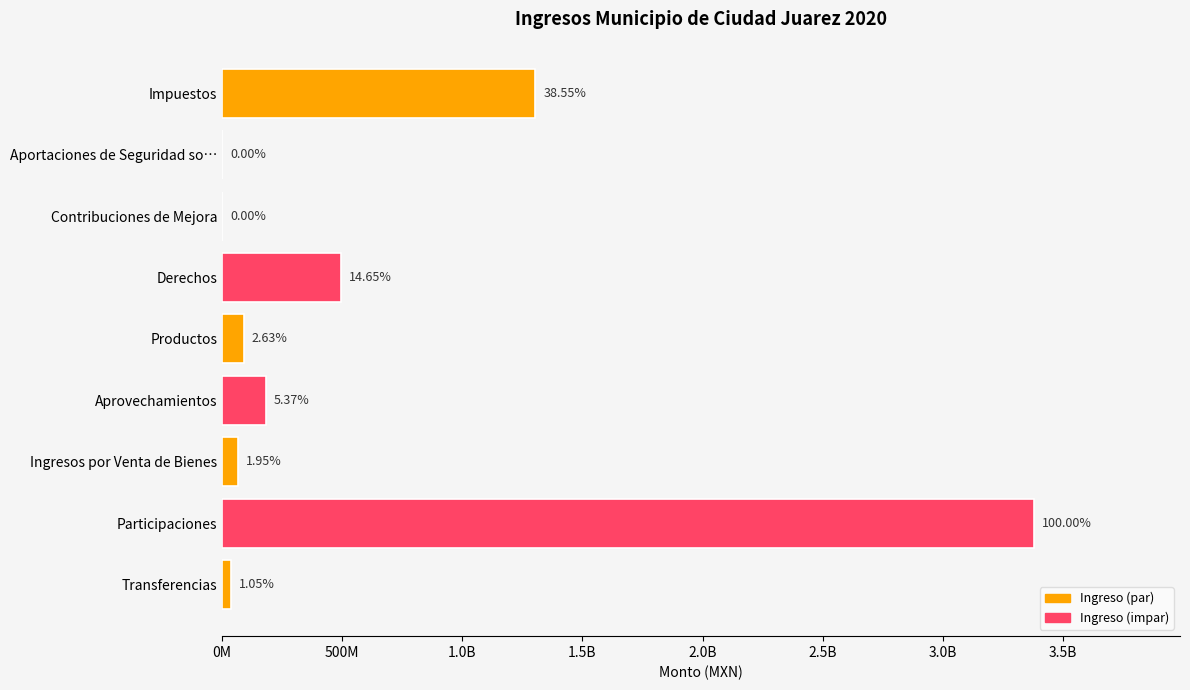

What is the difference between the maximum and second lowest values?

3379949819.8